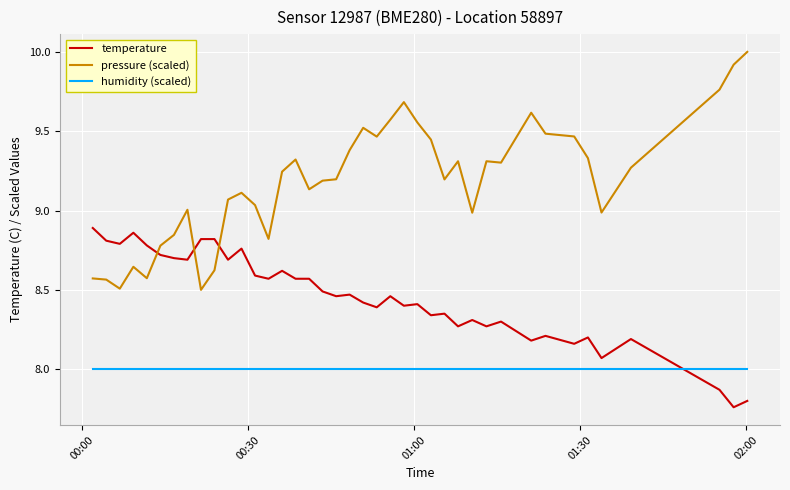

How many intersections are there between temperature and humidity (scaled)?

1